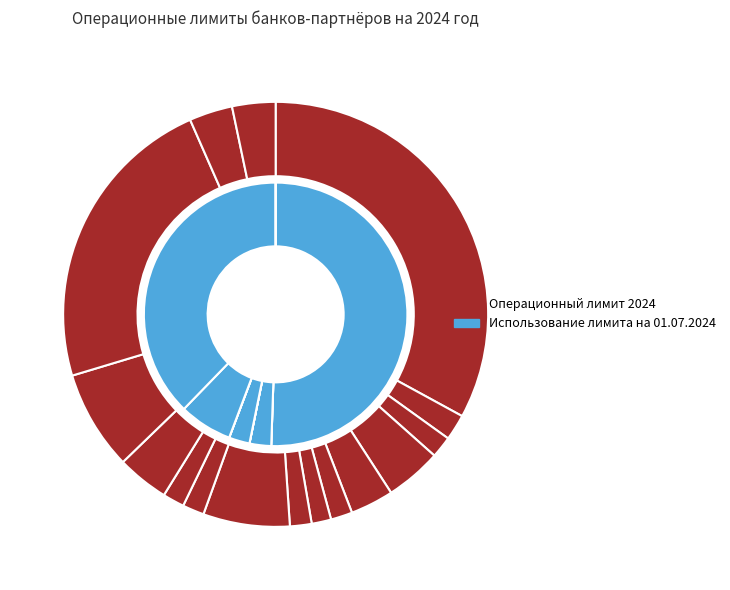

What is the spread (max minus min) of values at АО АКБ НОВИКОМБАНК?

100000.0